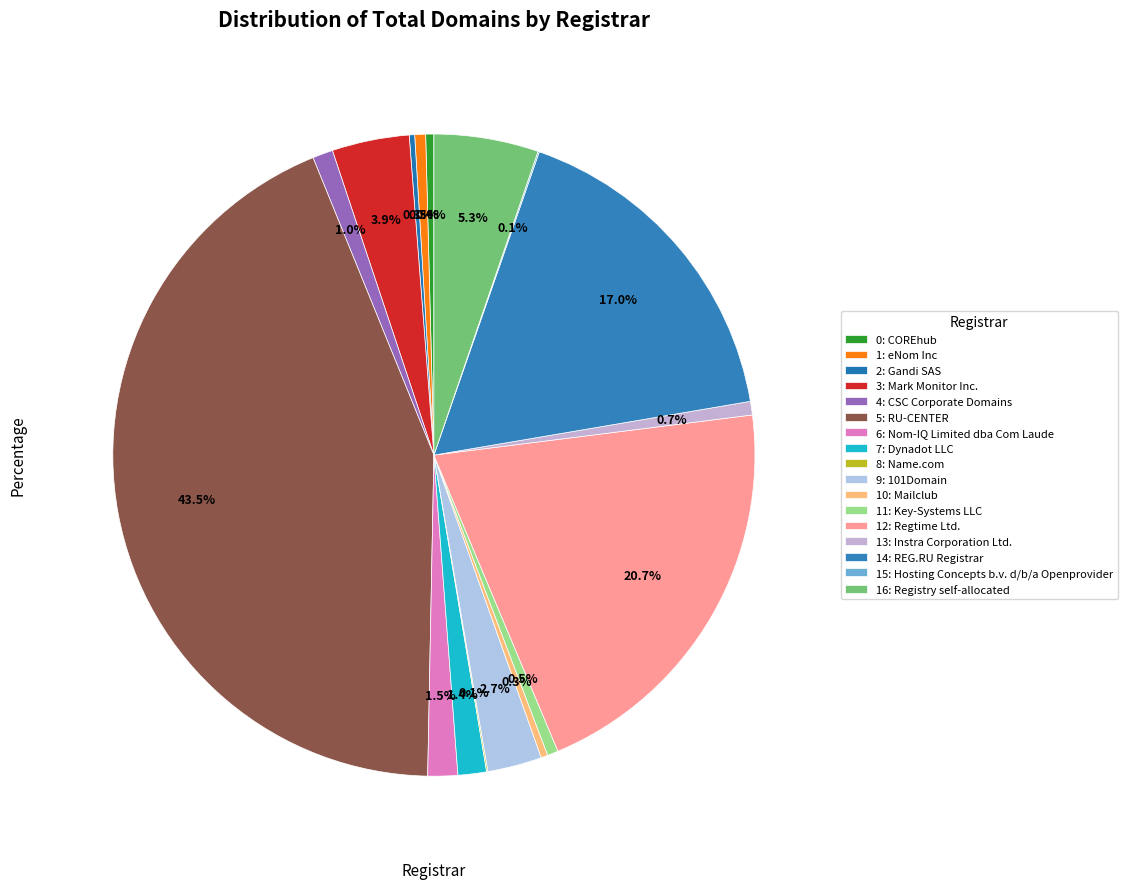

How many slices are in this pie chart?

17